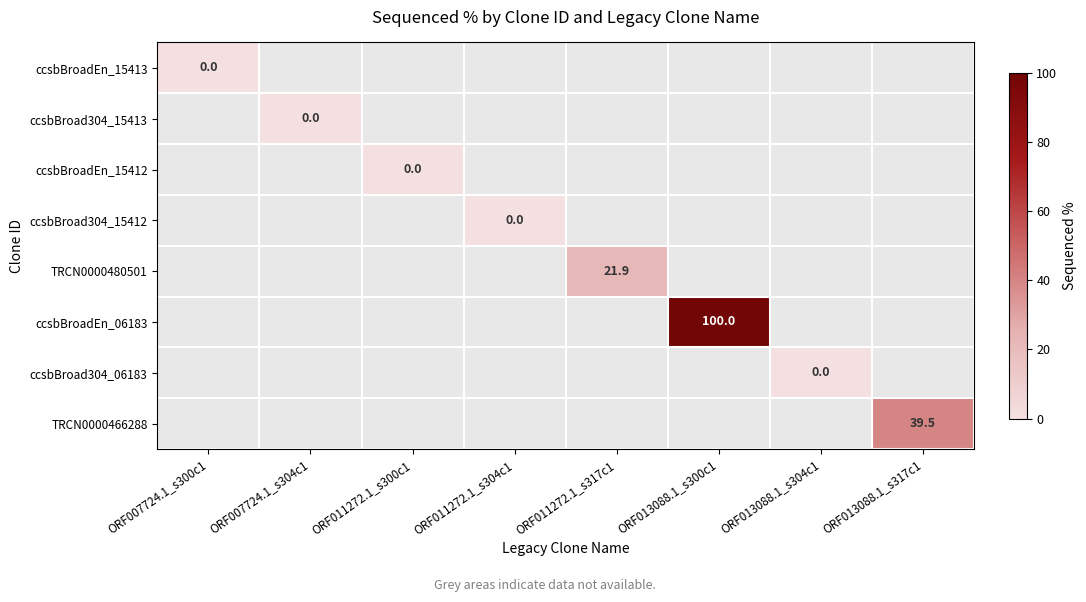

Which series has the largest range (max minus min)?

ccsbBroadEn_15413